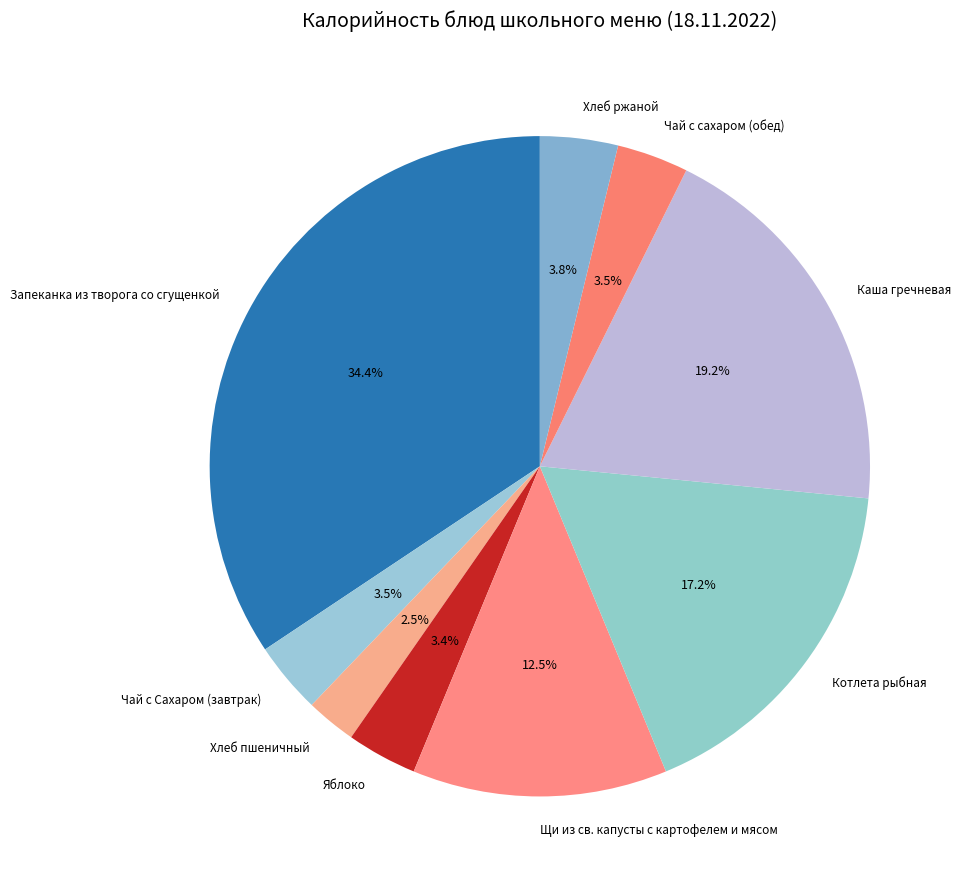

Which has a higher value, Щи из св. капусты с картофелем и мясом or Яблоко?

Щи из св. капусты с картофелем и мясом